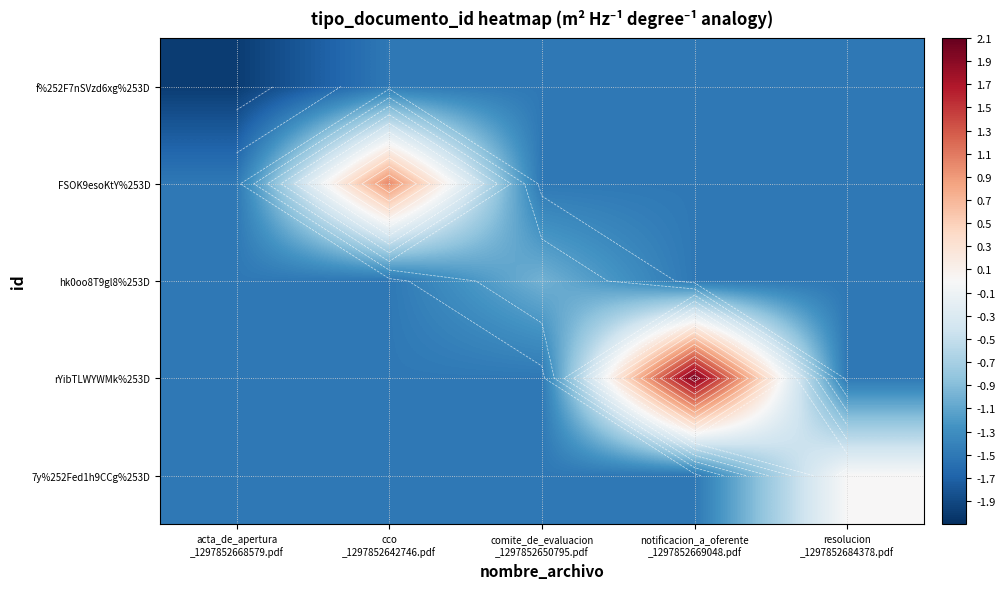

What is the total value across all series at notificacion_a_oferente
_1297852669048.pdf?

-4.0